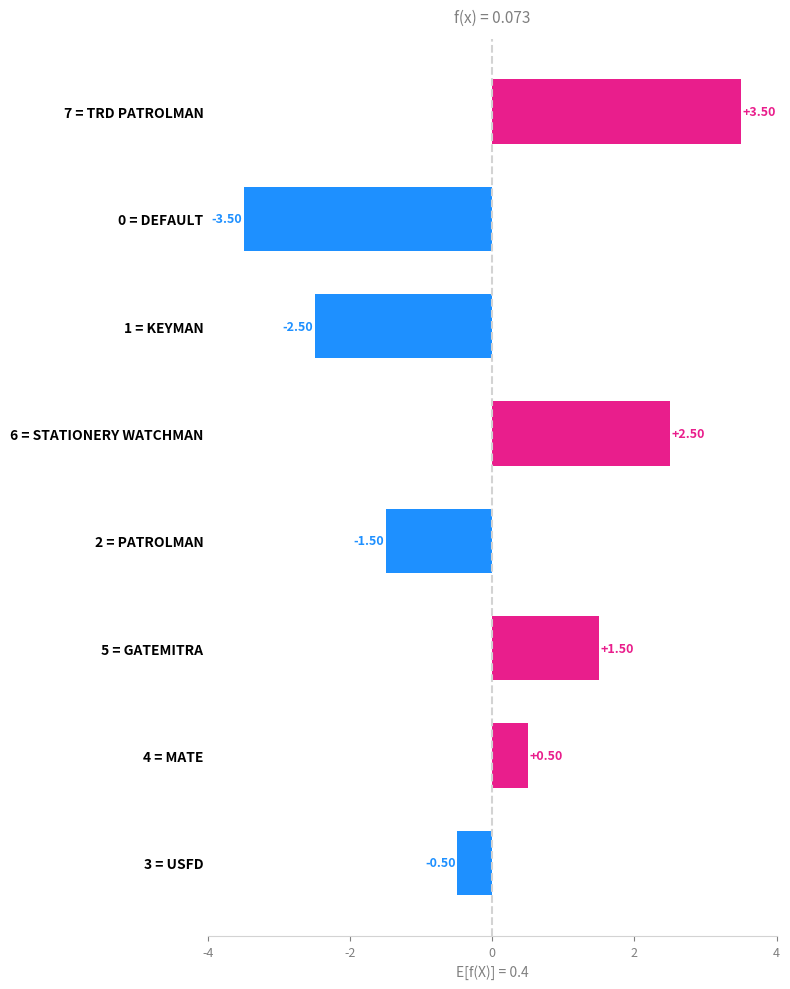

Which has a higher value, 5 = GATEMITRA or 1 = KEYMAN?

5 = GATEMITRA